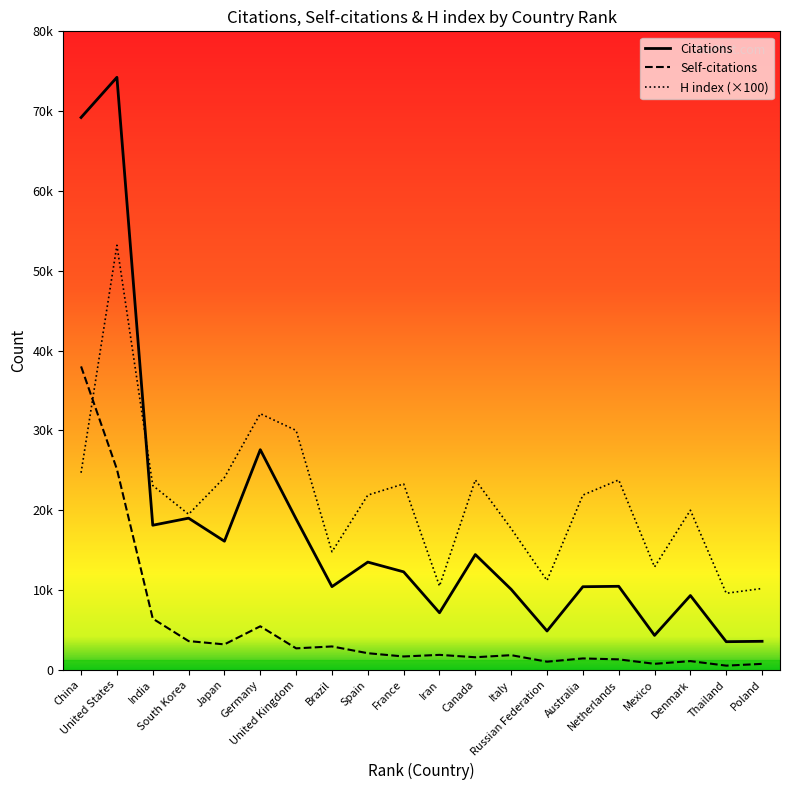

What is the total value across all series at Iran?

19541